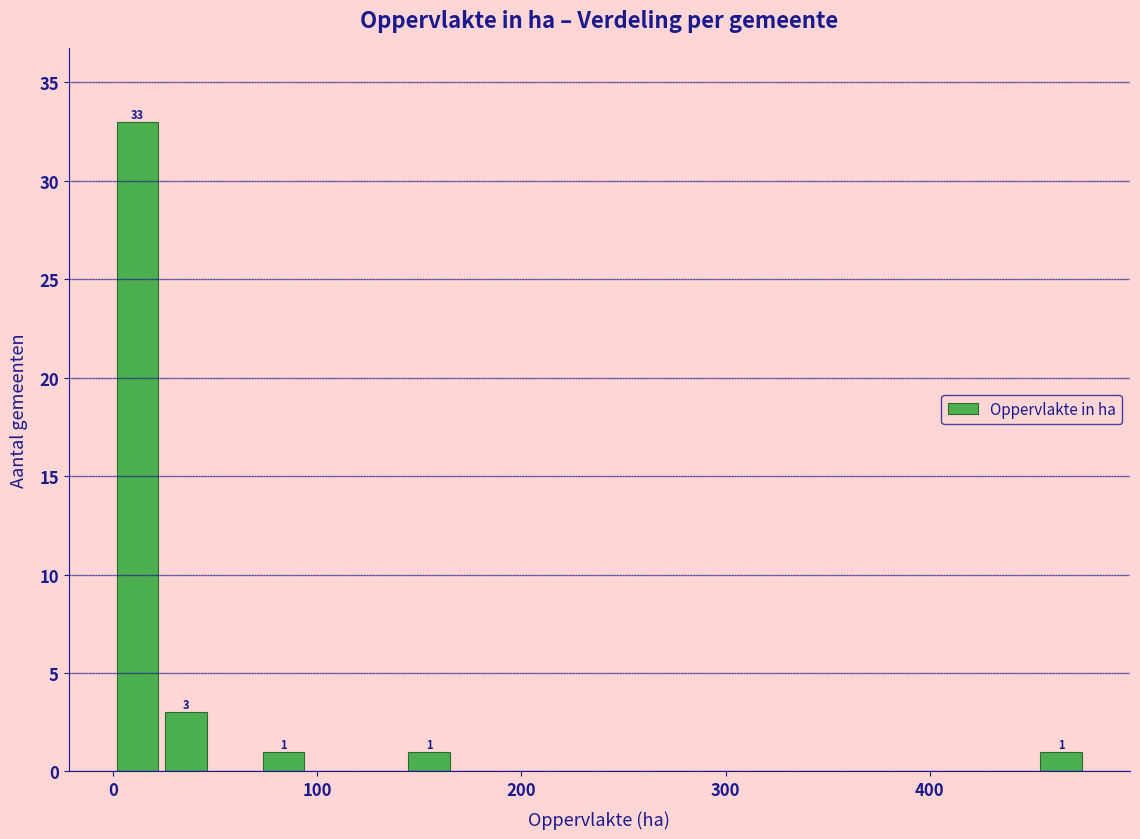

Around what value on the x-axis is the tallest bar? Give the approximate position of its centre, as read against the axis.

10